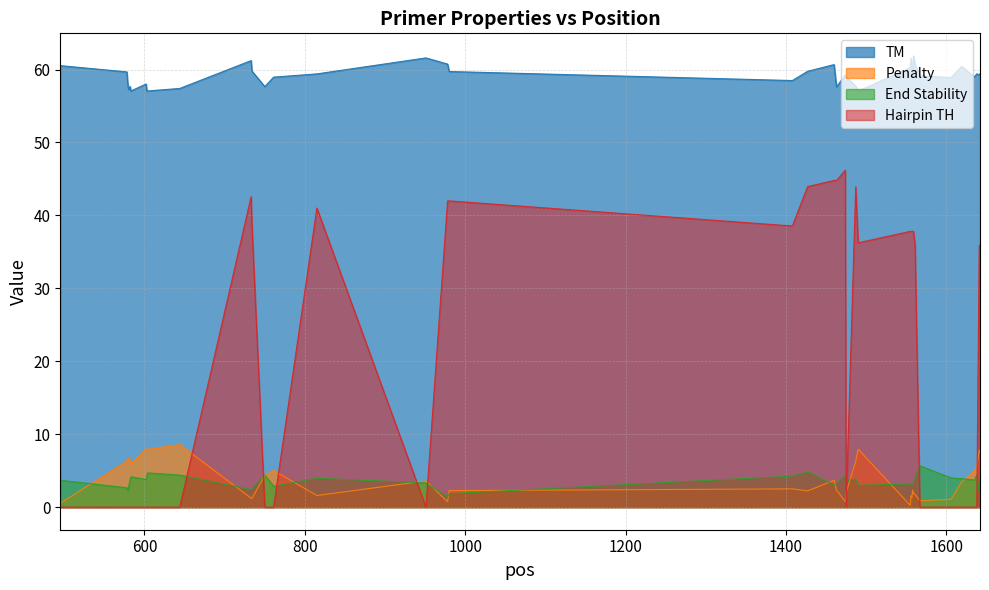

At 1475, list the series in order from largest to smallest.

TM, End Stability, Penalty, Hairpin TH